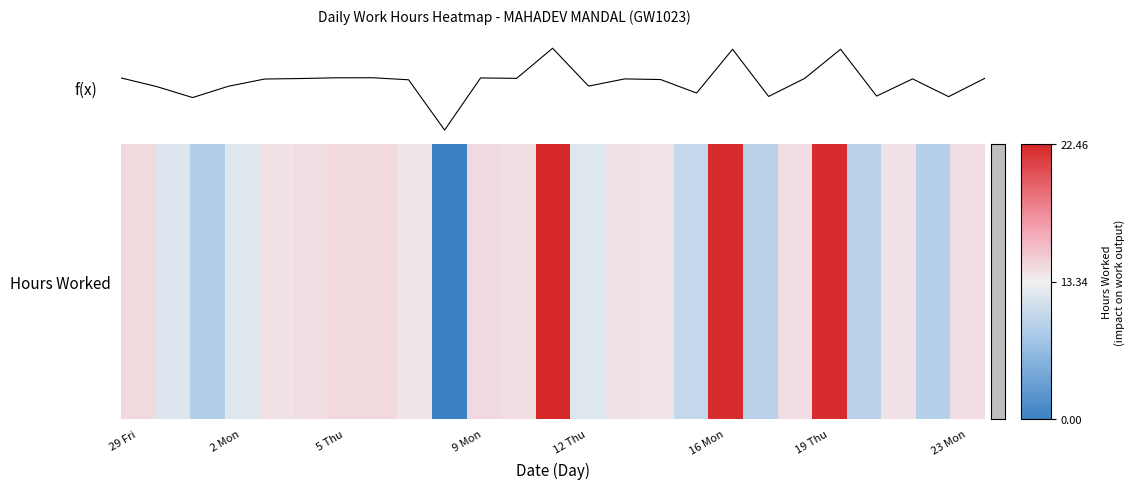

Where does the data first go above 14?

29 Fri